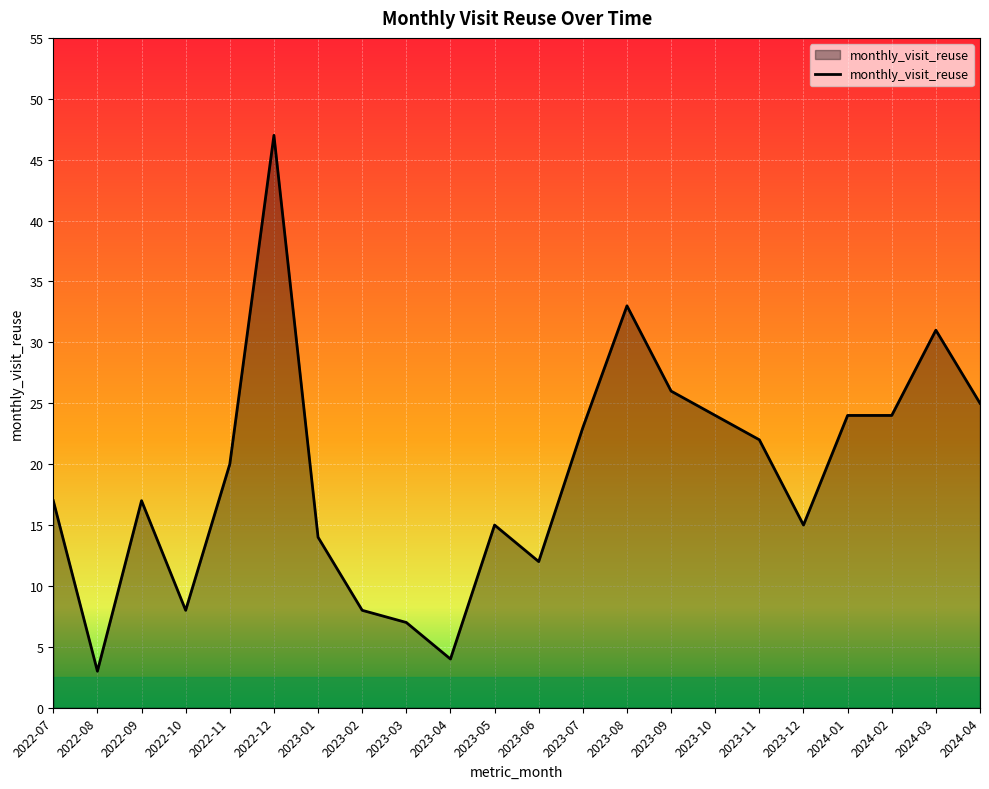

Where is the first local minimum?

2022-08